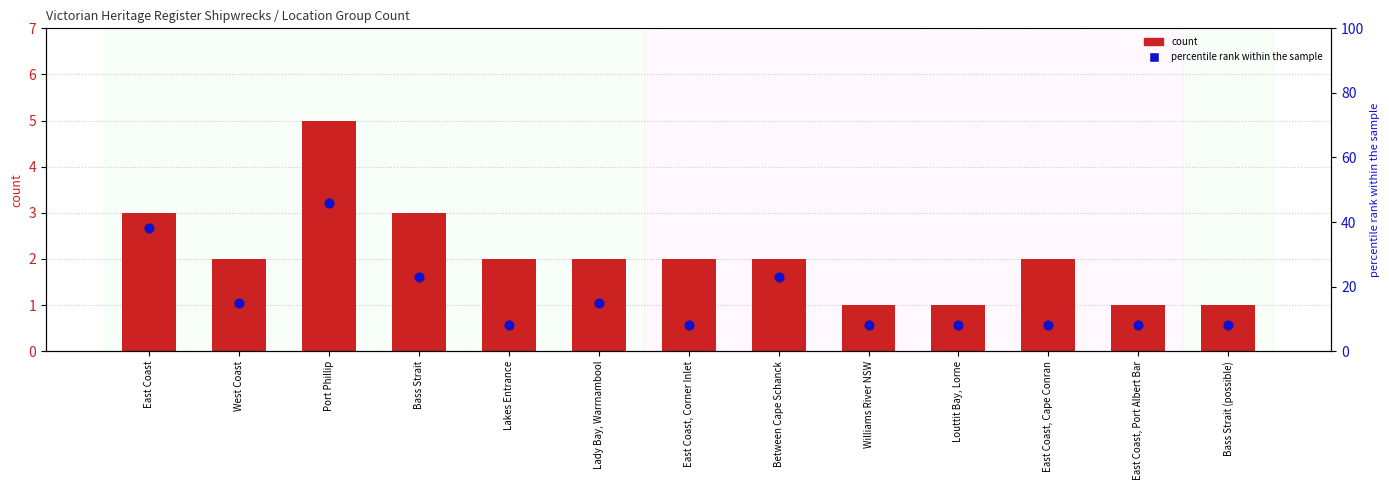

Which series has the largest Y range (max minus min)?

percentile rank within the sample